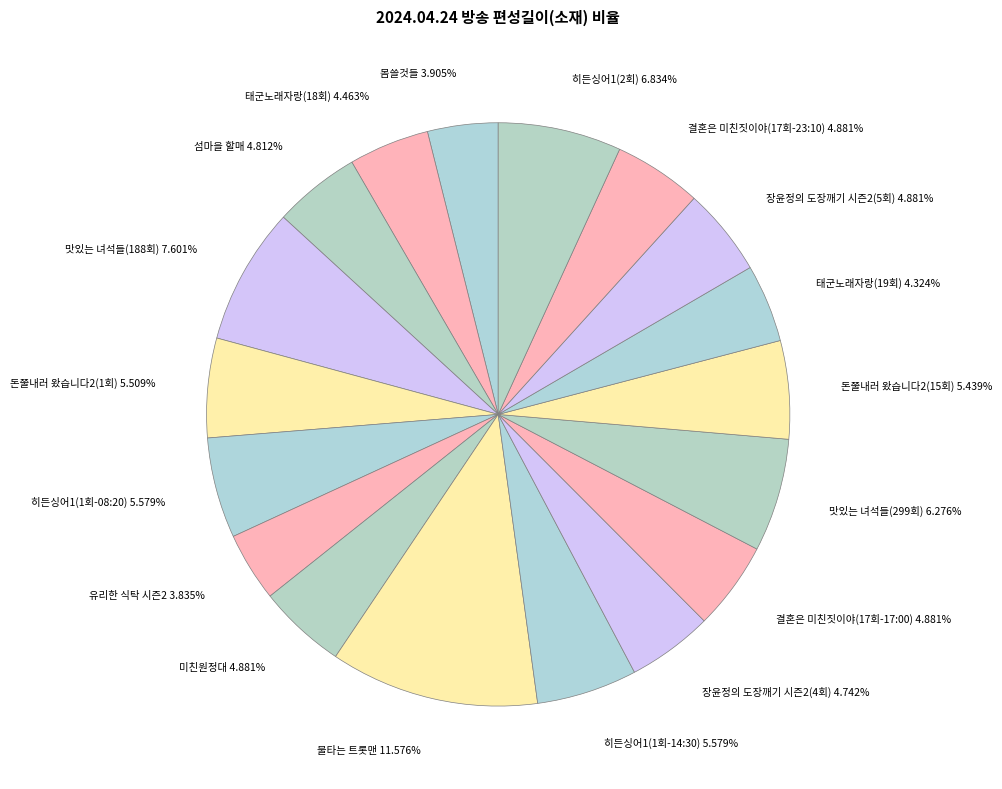

Between 맛있는 녀석들(299회) 6.276% and 맛있는 녀석들(188회) 7.601%, which is larger?

맛있는 녀석들(188회) 7.601%